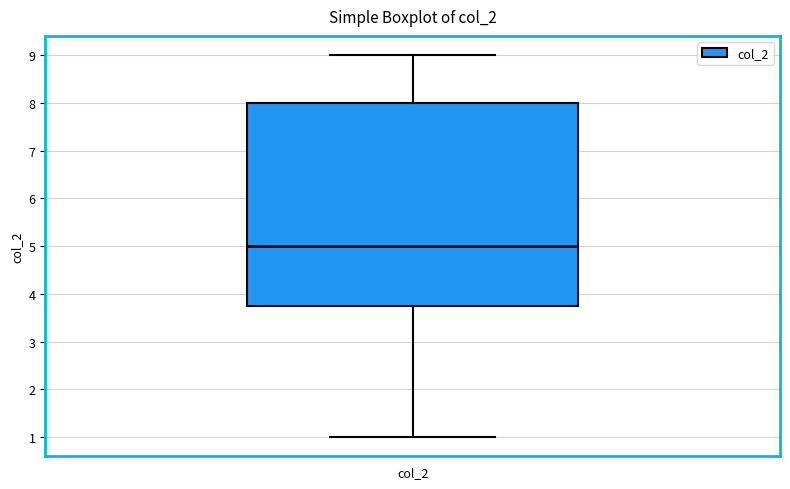

Where does the lower whisker of the box for col_2 end on the y-axis? The values are not printed on the chart, so give them approximately, as read against the axis.

1.0